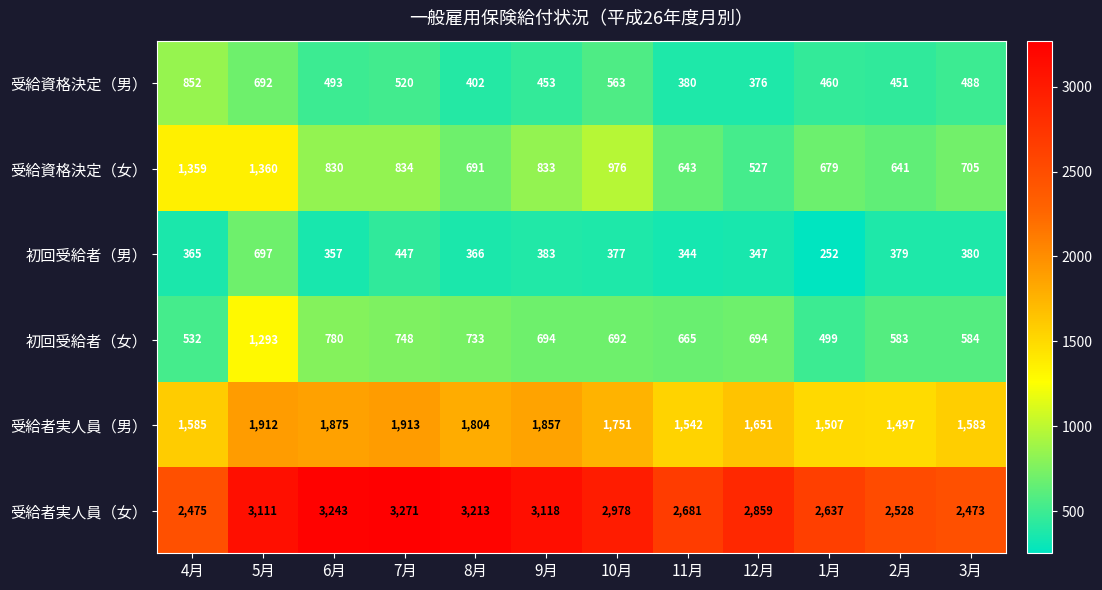

Which series changed the most between 9月 and 11月?

受給者実人員（女）